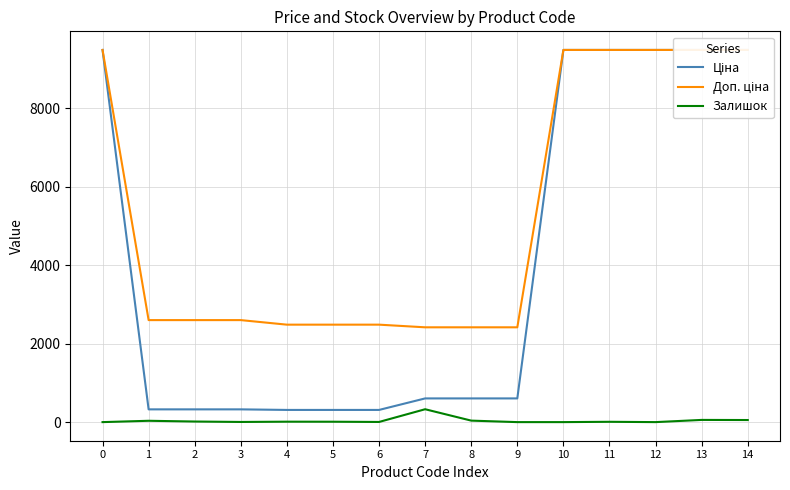

Rank the series by their maximum value, from lowest to highest.

Залишок, Ціна, Доп. ціна